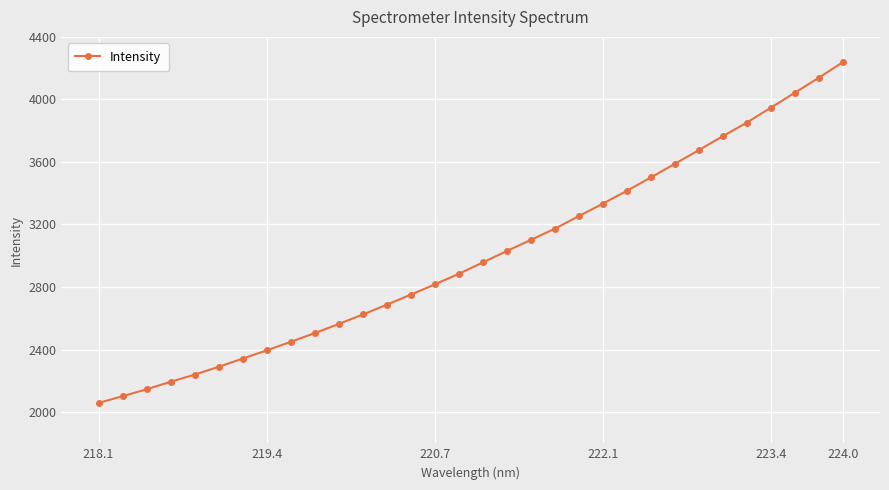

Count the number of categories in the chart.

32